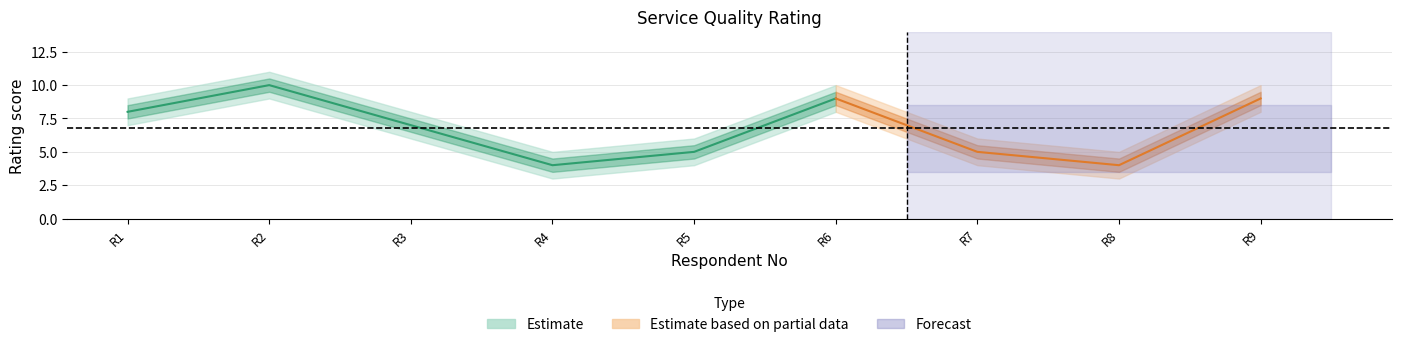

The rating series shows 10.0 at 2. True or false?

True